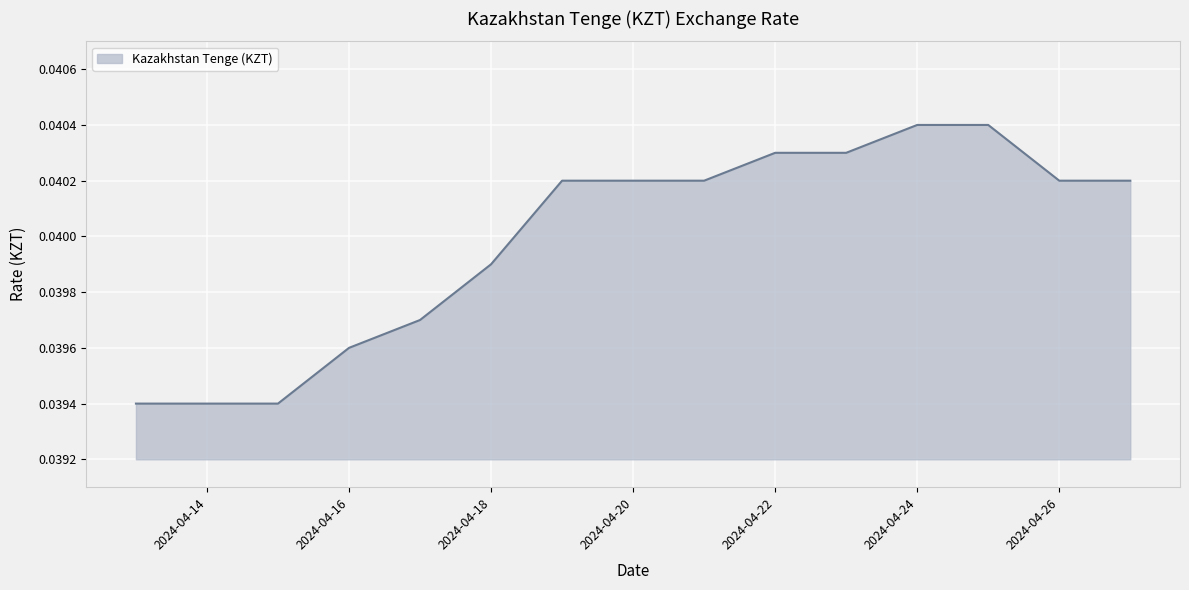

How many values are between 0 and 1?

15